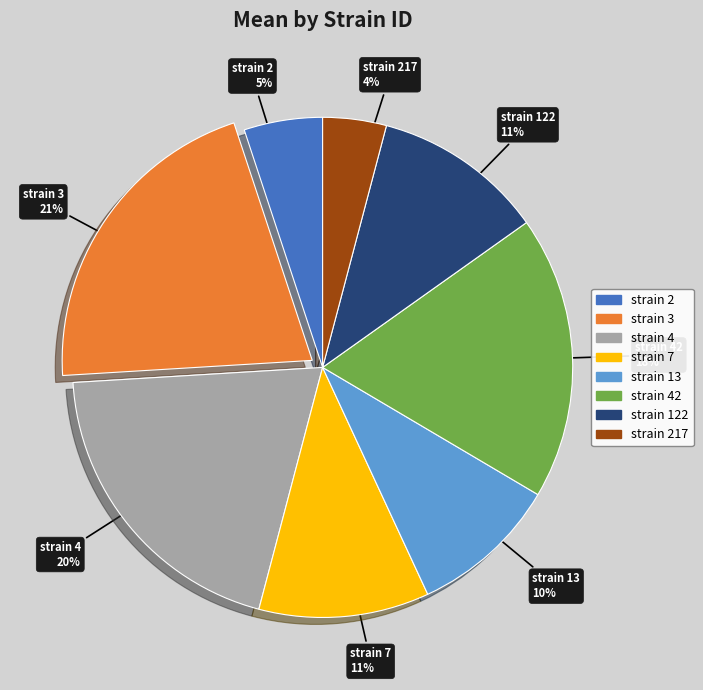

Which slice is the largest?

strain 3